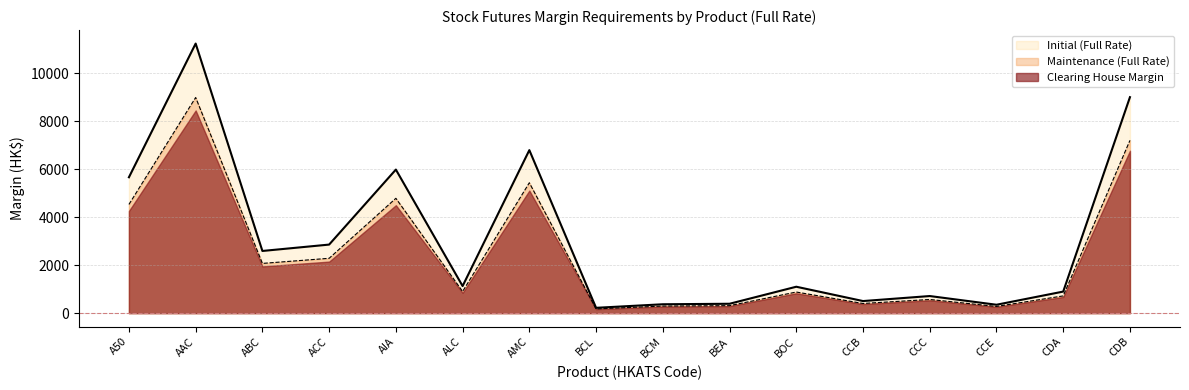

How many data points in Maintenance (Full Rate) are above 904?

7